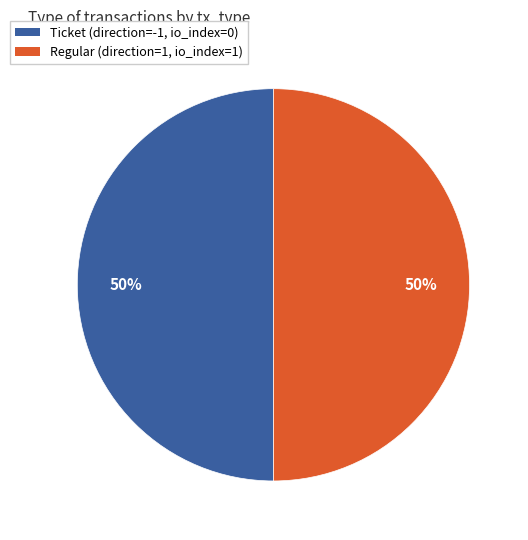

To the nearest percent, what is the average slice percentage?

50%